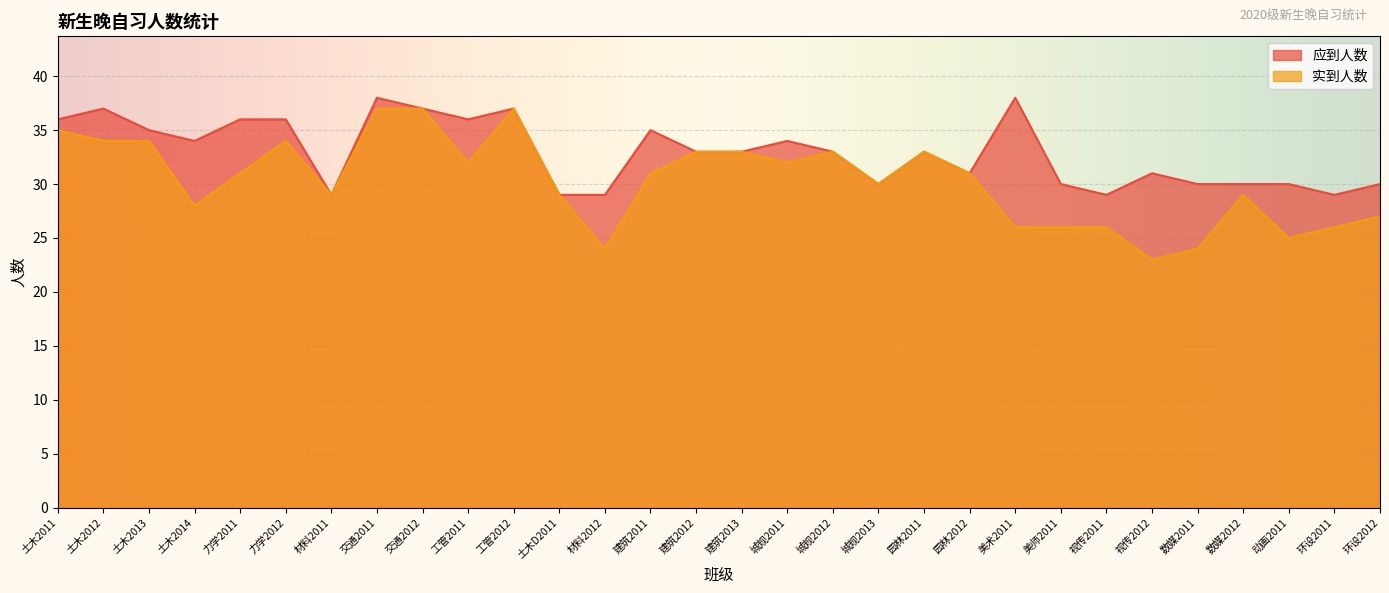

Where does the 应到人数 series first go above 33?

土木2011